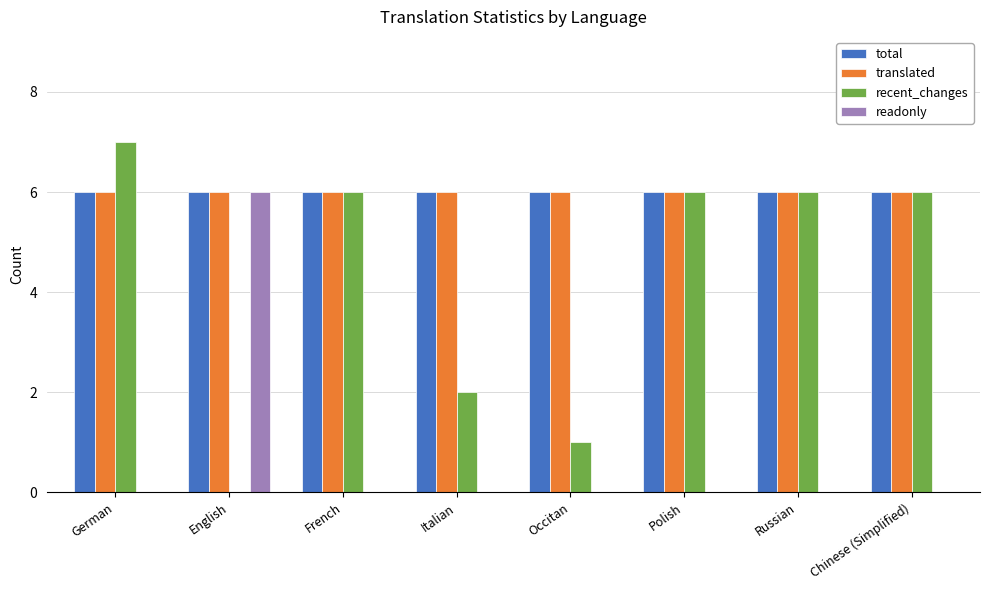

Is it true that total equals 6 at Italian?

True